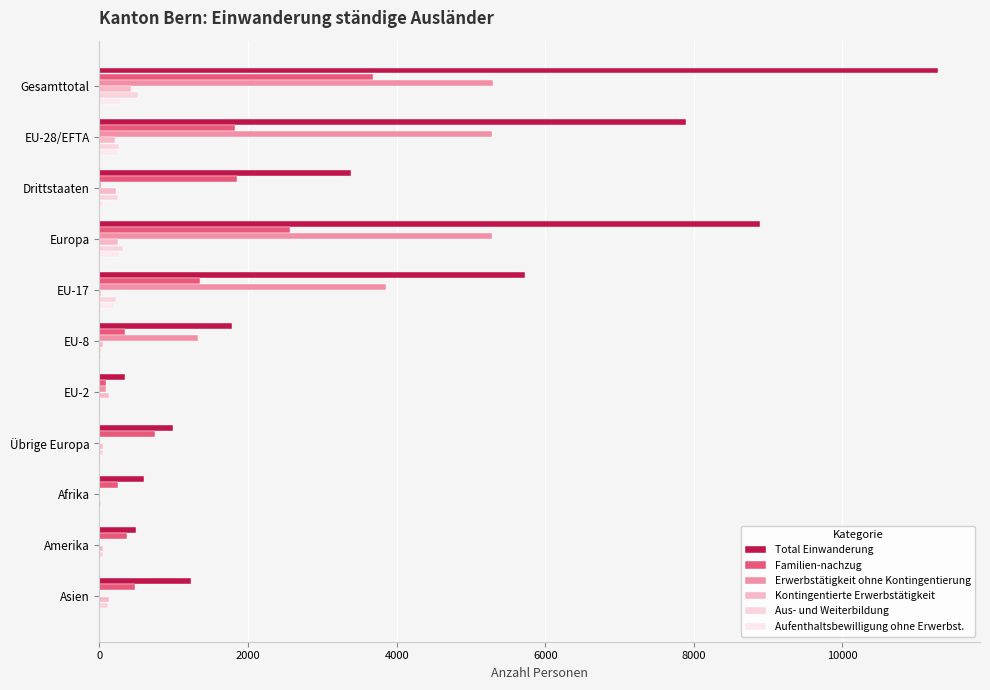

How many categories are shown in the chart?

11